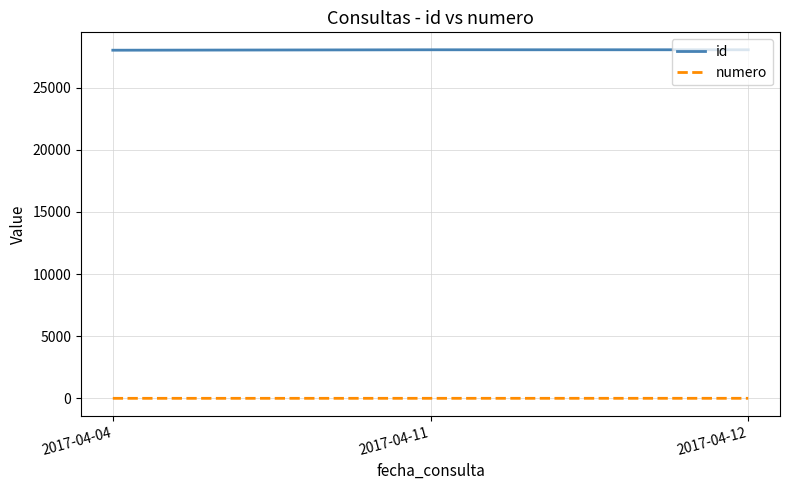

What is the difference between the maximum and minimum values in the numero series?

2